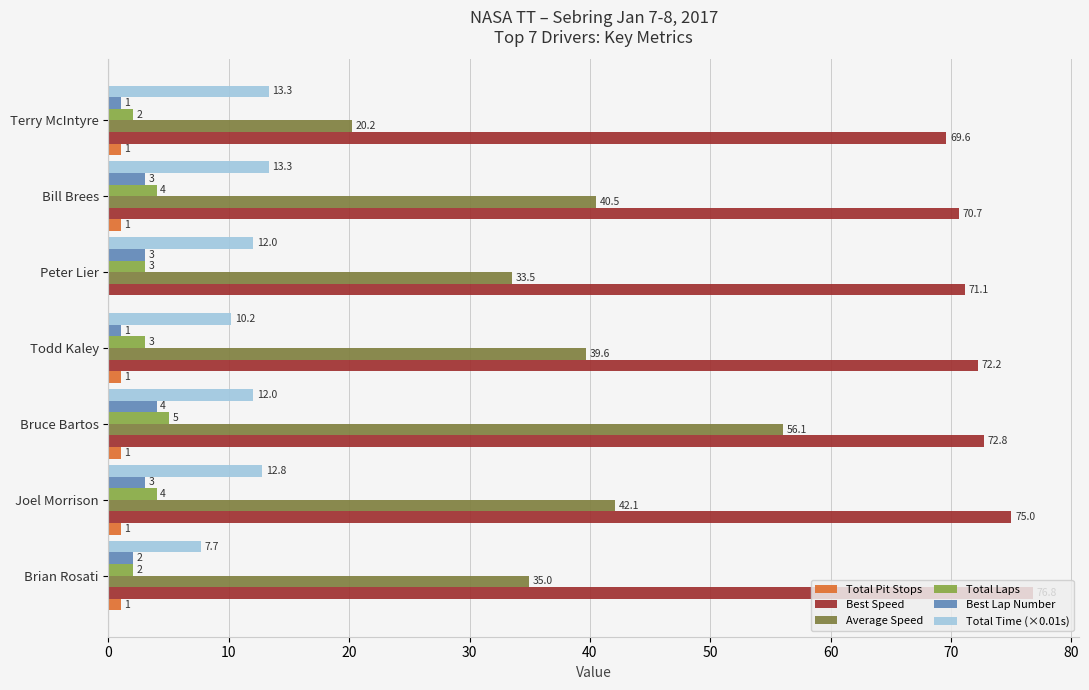

Where is Best Lap Number nearest to the value 2?

Brian Rosati